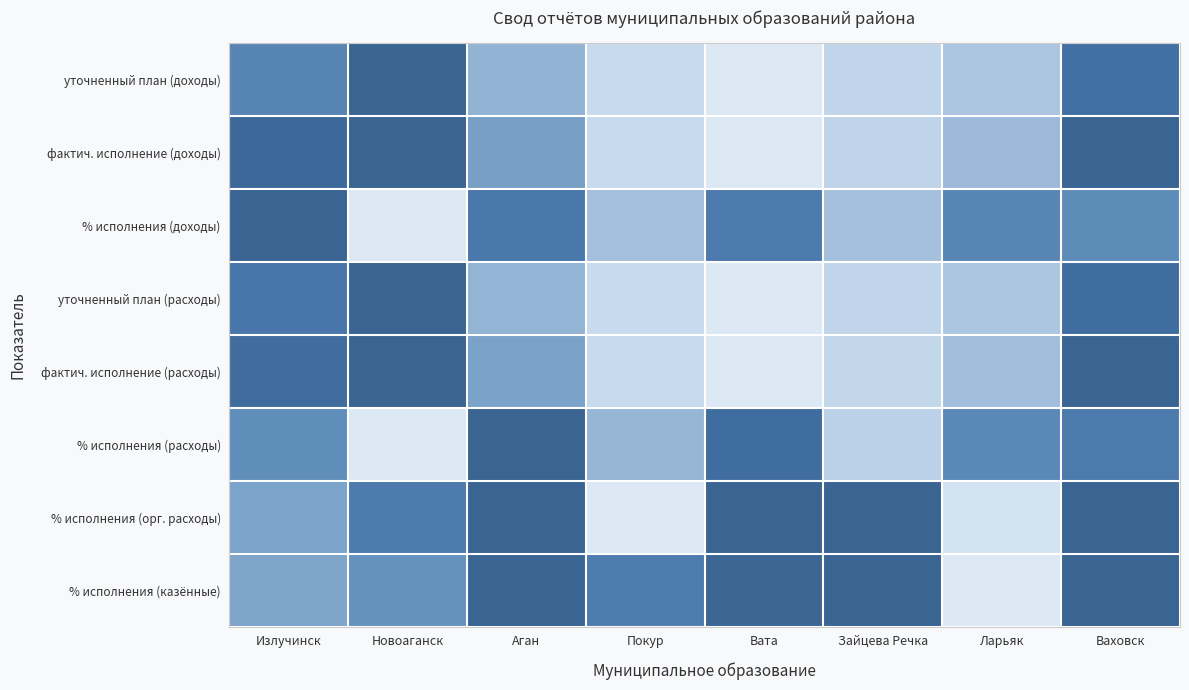

What is the total value across all series at Ваховск?

7.1